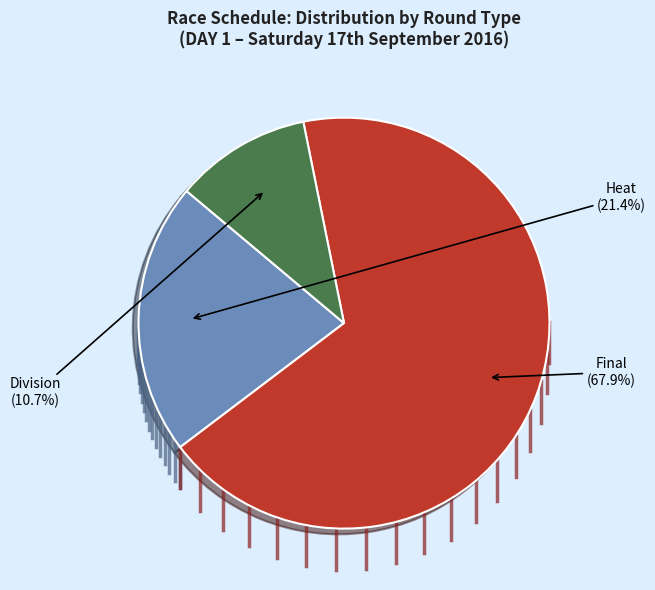

Is there a majority slice in this chart?

Yes